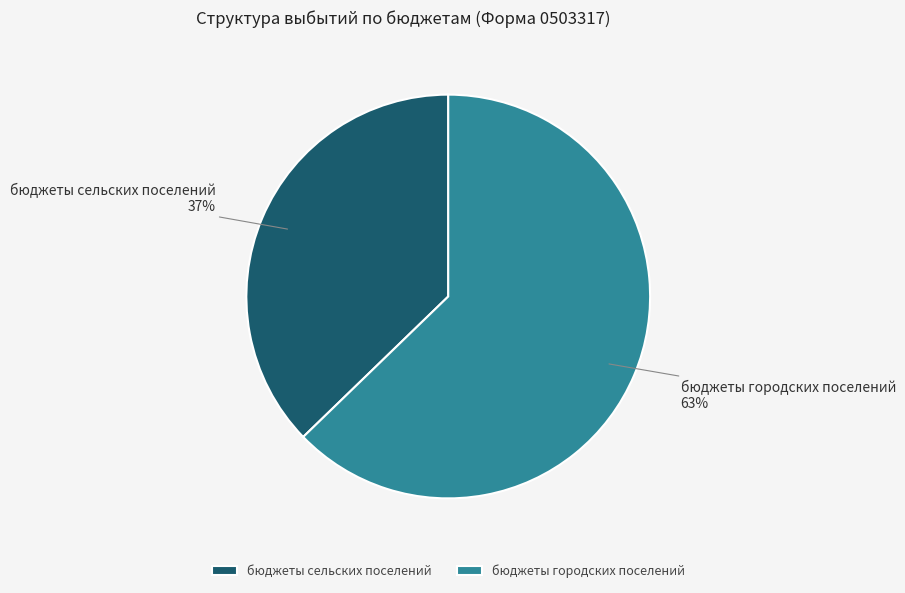

Count the number of slices in the pie.

2